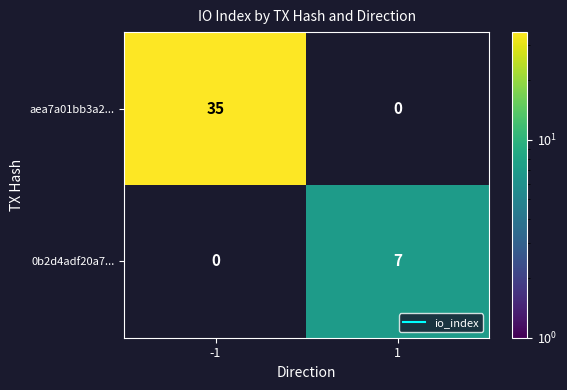

The aea7a01bb3a2... series shows 35.0 at -1. True or false?

True